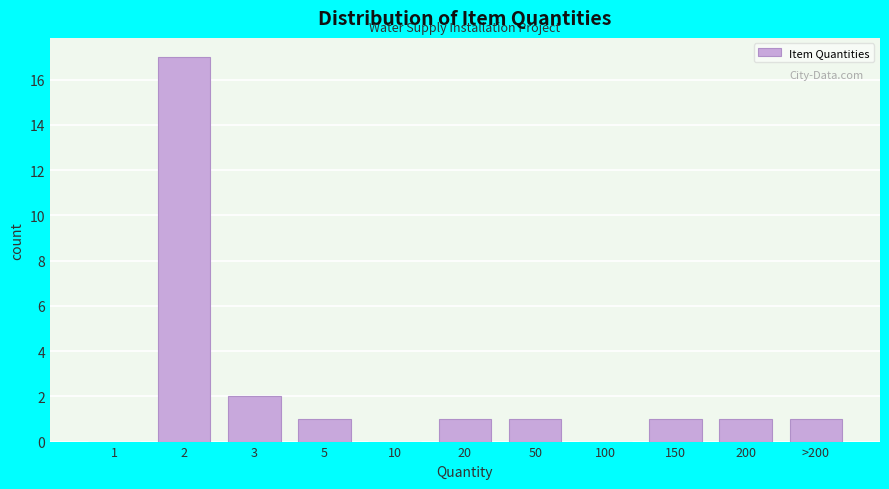

Reading right to left, transcribe all the data shown in this chart.

>200=1	200=1	150=1	100=0	50=1	20=1	10=0	5=1	3=2	2=17	1=0